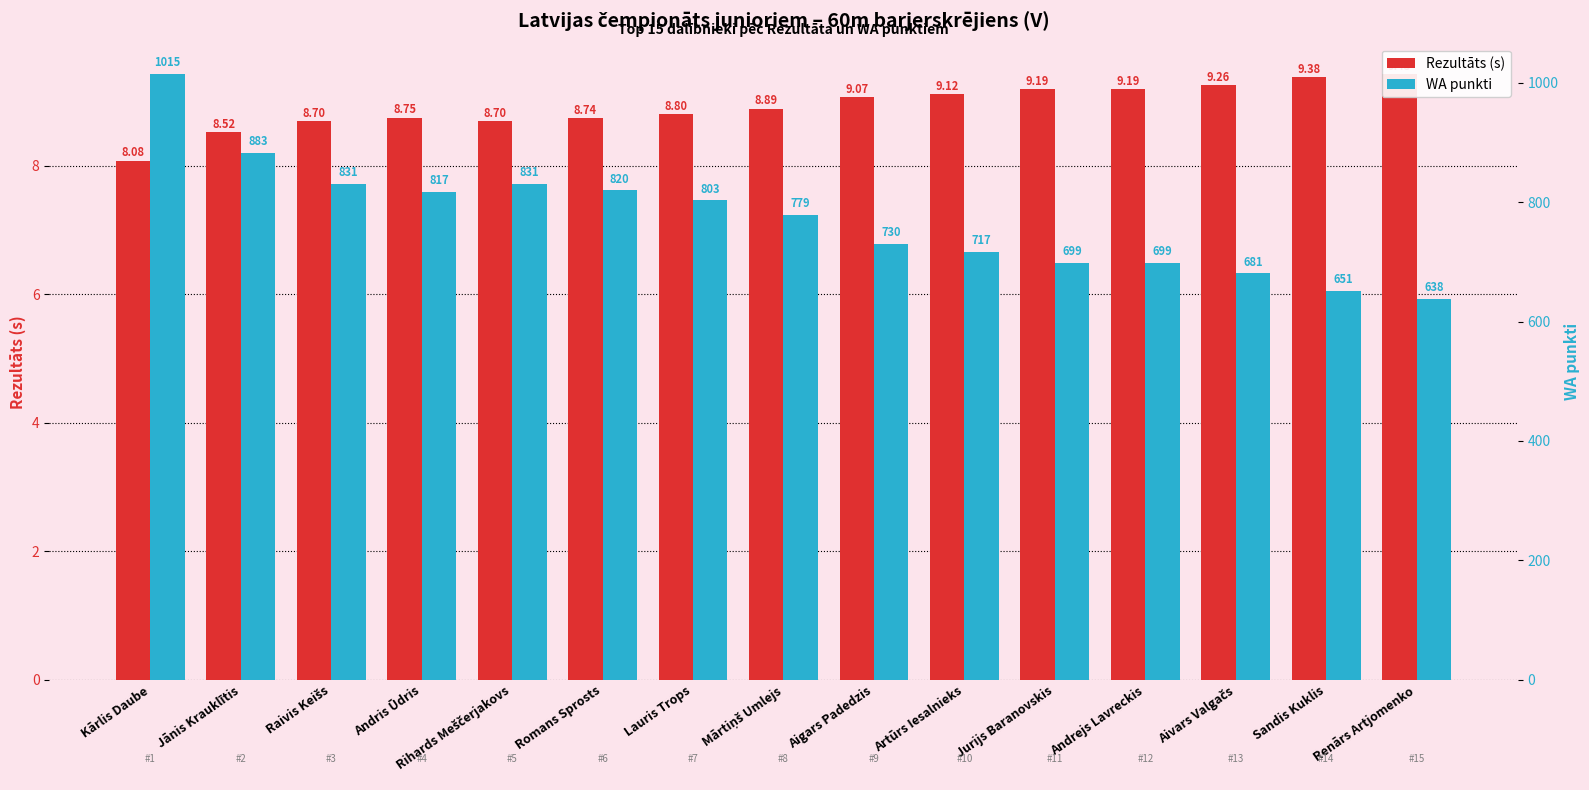

At how many categories does at least one series exceed 34?

15